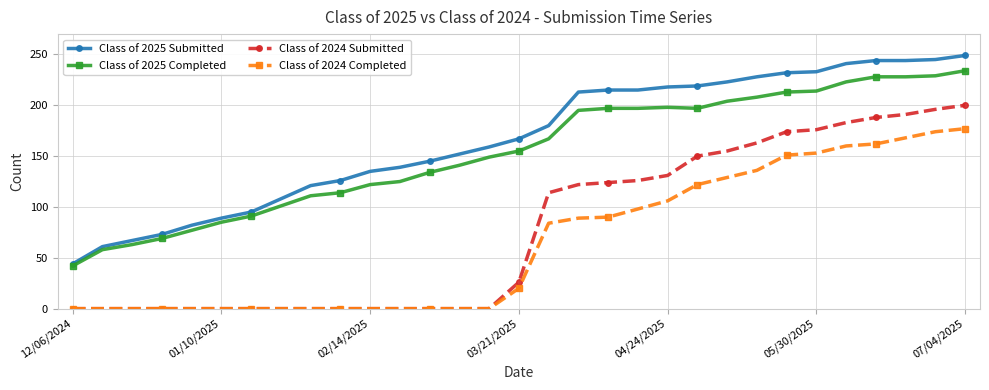

How many values in the Class of 2024 Completed series are below 20?

15